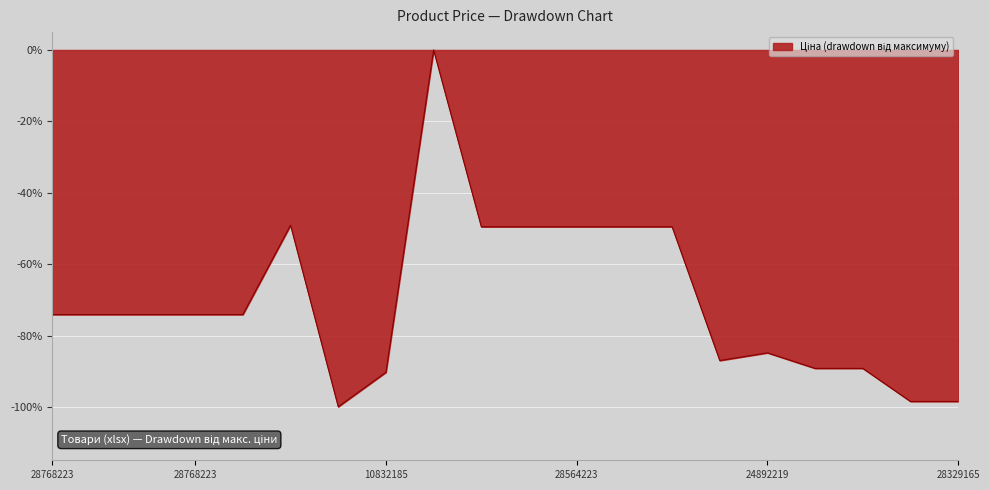

What is the difference between the maximum and minimum values?

99.9